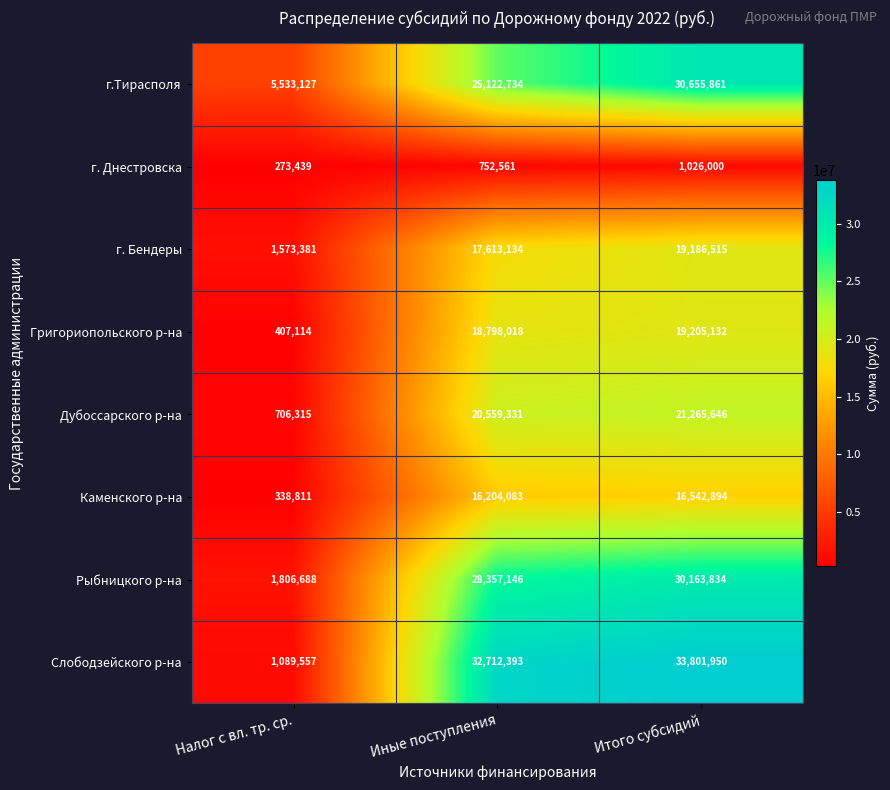

What is the spread (max minus min) of values at Итого субсидий?

32775950